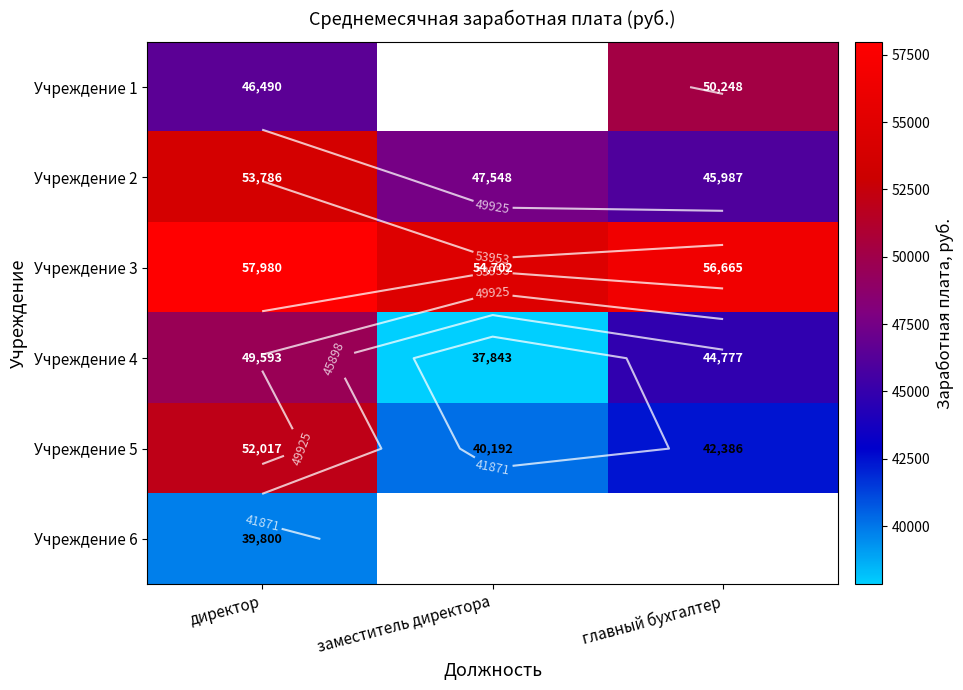

Read the Учреждение 1 value at директор.

46490.3